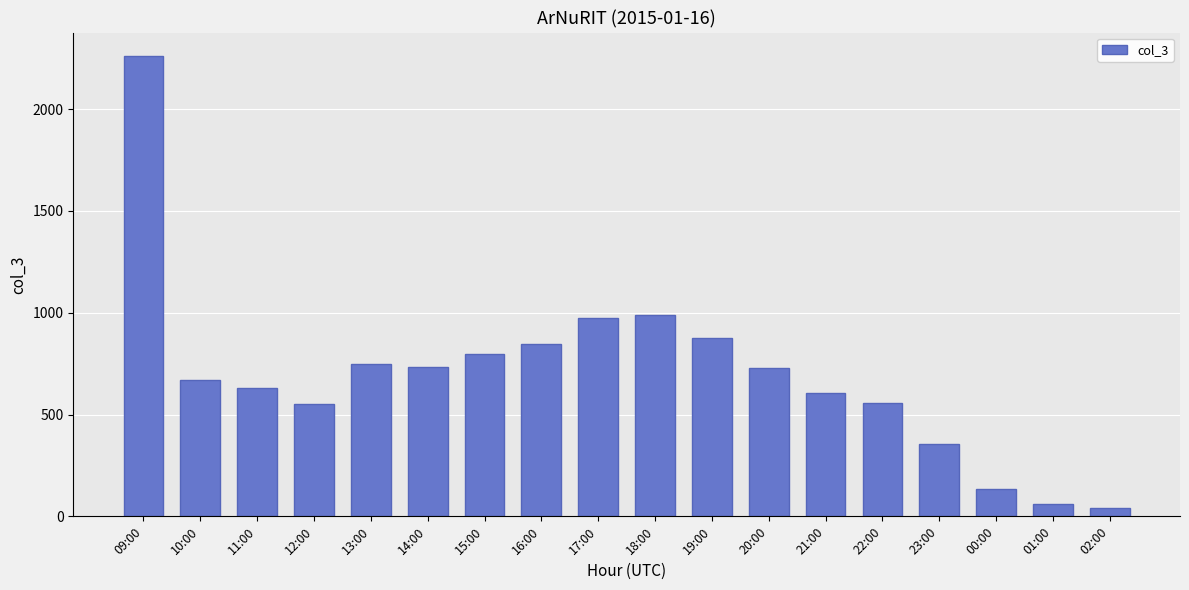

How many categories are shown in the chart?

18